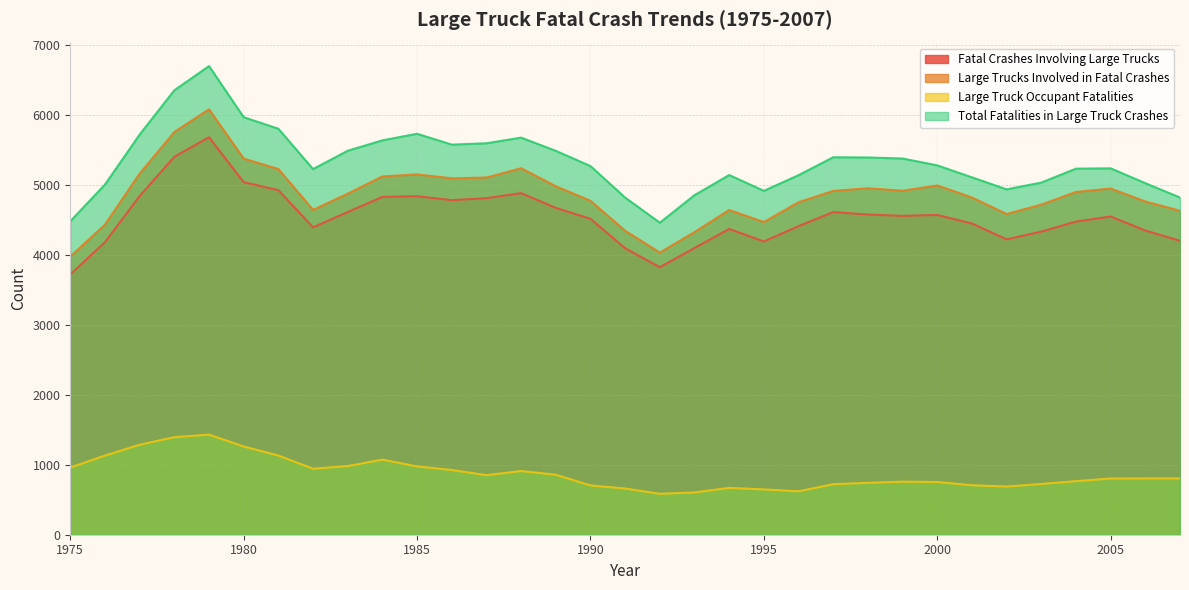

List the series in order of their peak value, highest first.

Total Fatalities in Large Truck Crashes, Large Trucks Involved in Fatal Crashes, Fatal Crashes Involving Large Trucks, Large Truck Occupant Fatalities